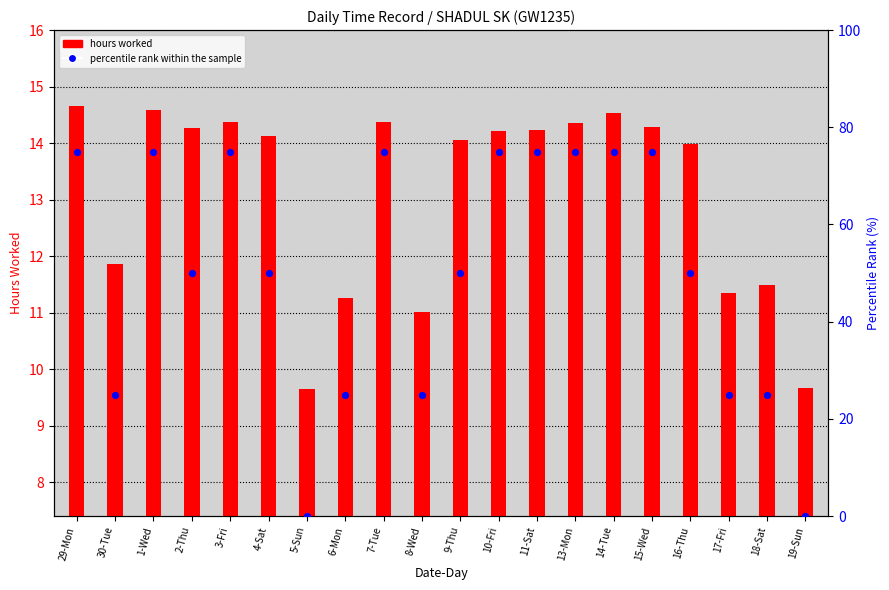

At how many categories does at least one series exceed 53?

9